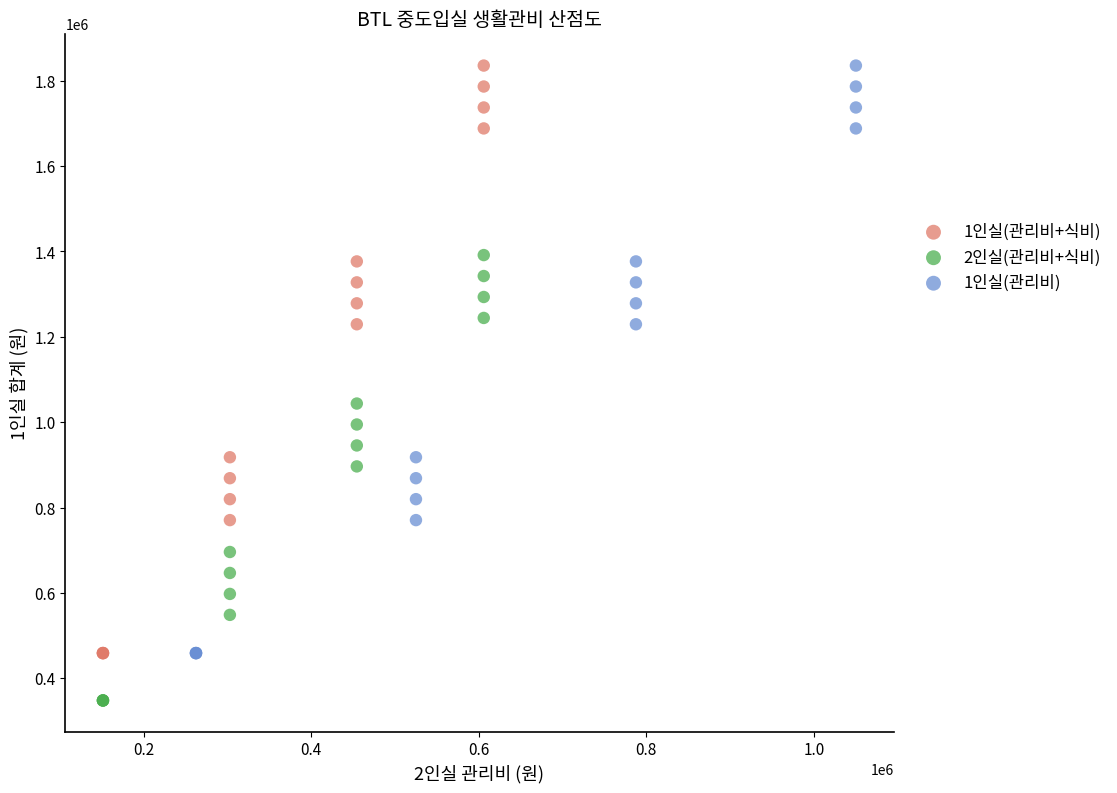

Which series reaches the minimum Y coordinate?

2인실(관리비+식비)